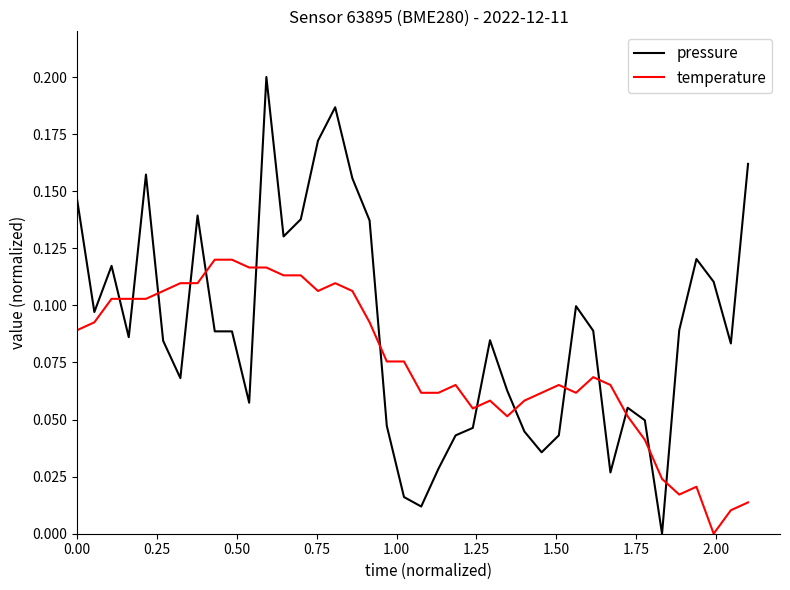

What are all the series names shown in the legend?

pressure, temperature